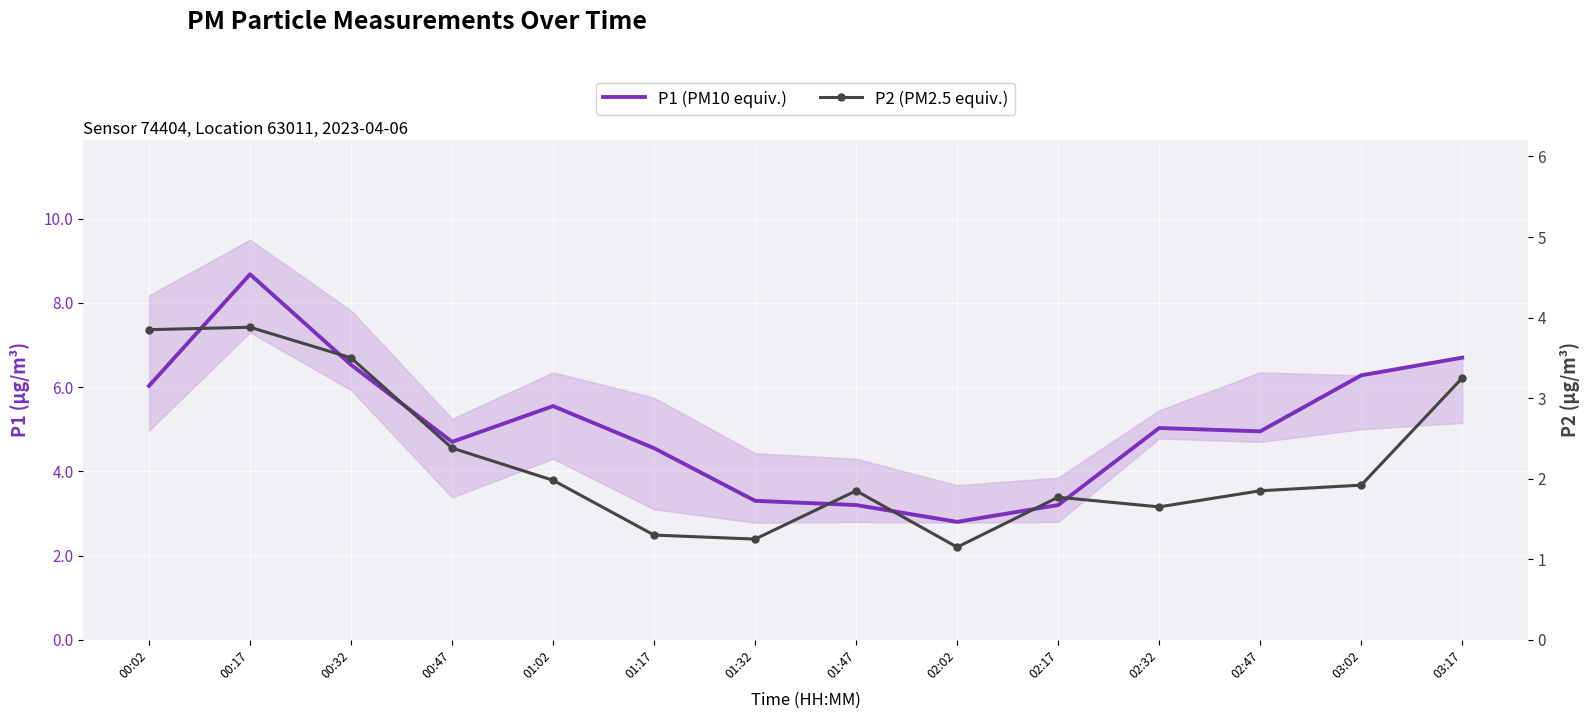

How many lines are shown in the chart?

2